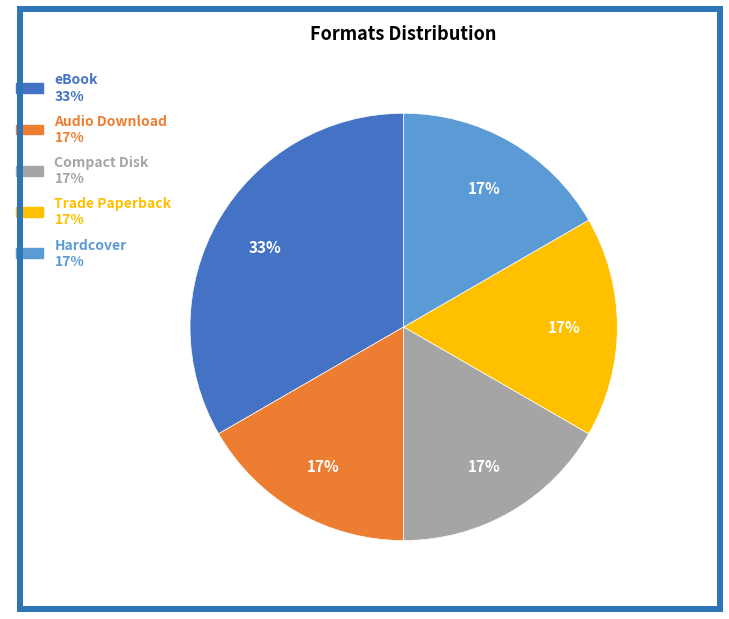

Do Compact Disk and Trade Paperback together represent more than half of the pie?

No